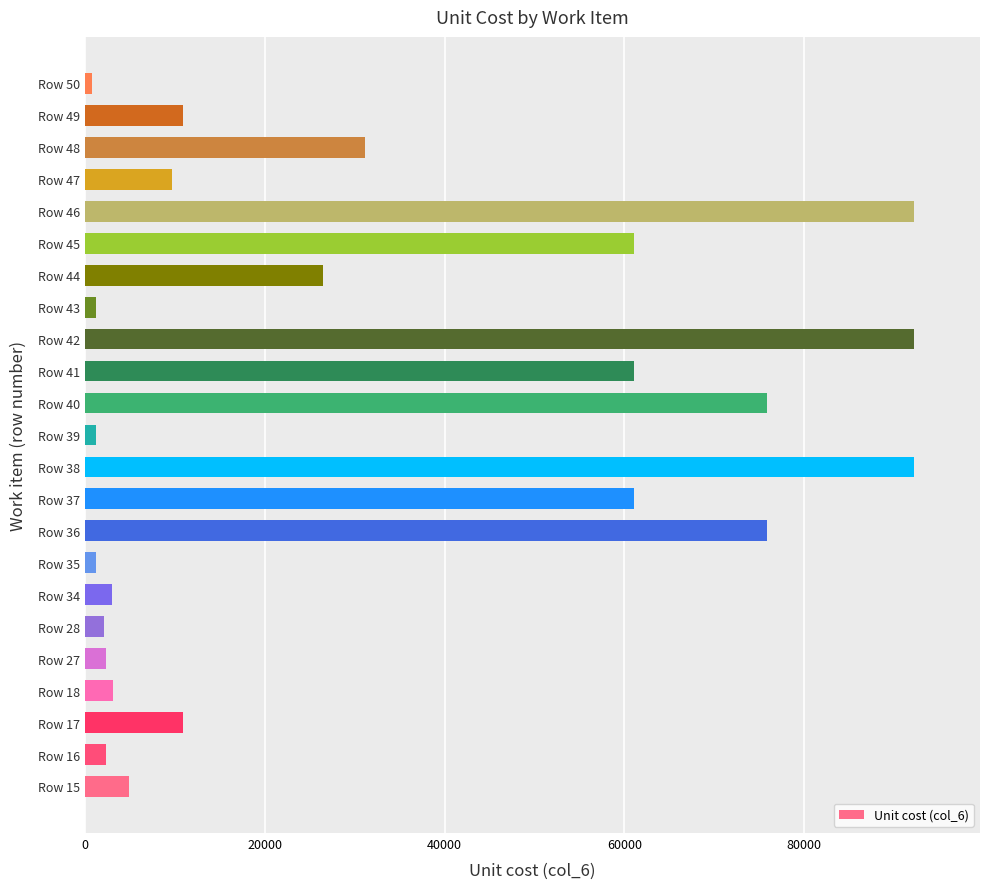

What is the difference between the maximum and second lowest values?

90944.3